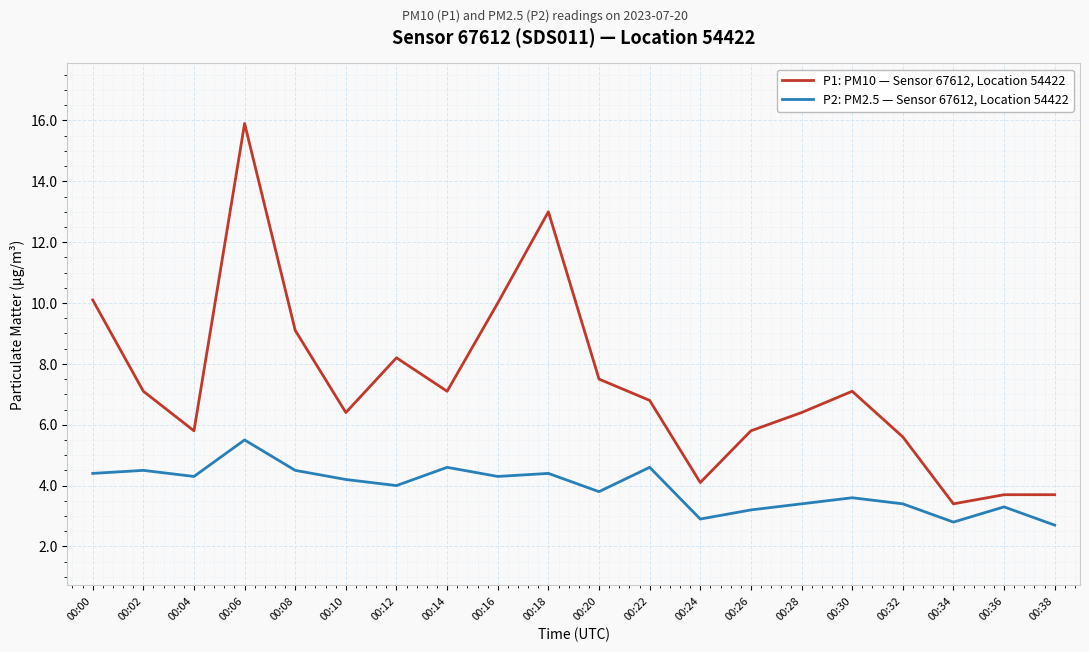

Is it true that P1: PM10 — Sensor 67612, Location 54422 equals 3.7 at 00:36?

True